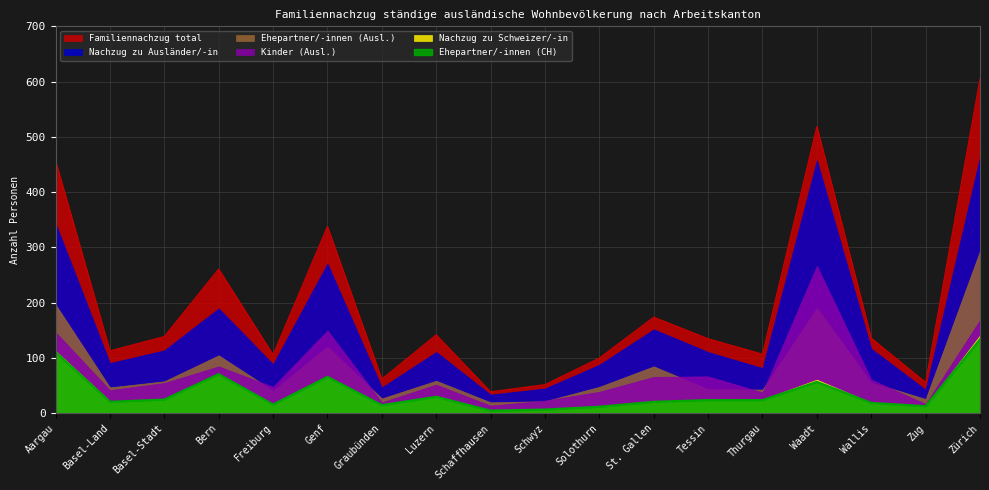

Is the value of Kinder (Ausl.) at Wallis greater than the value of Ehepartner/-innen (Ausl.) at Thurgau?

Yes